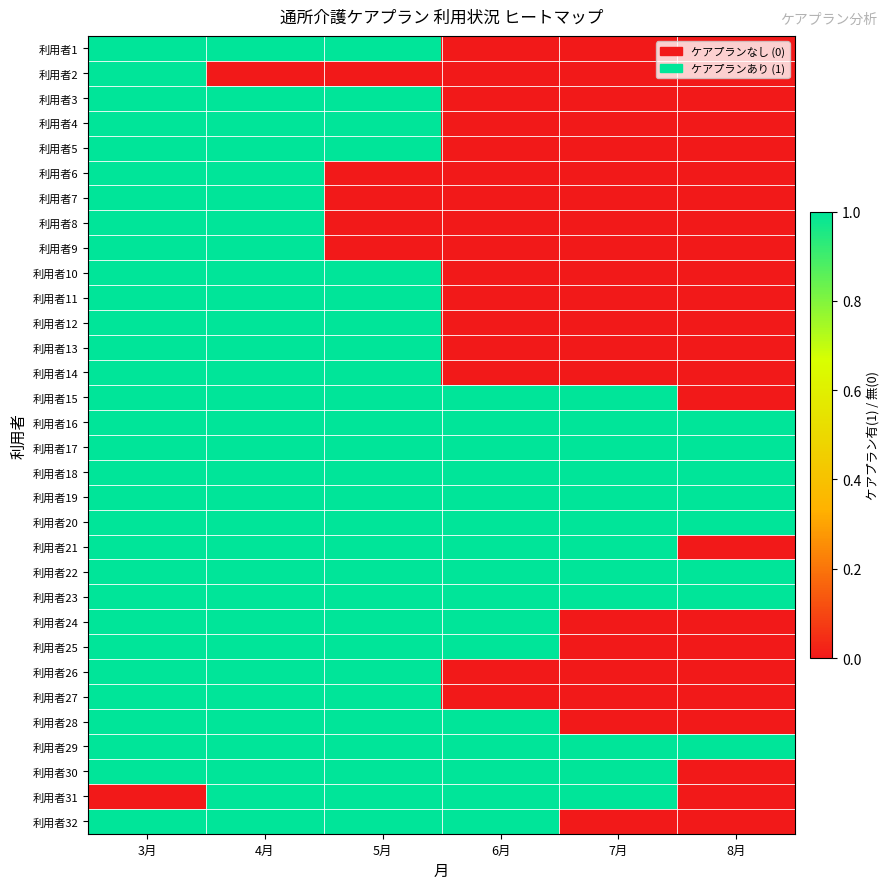

Reading left to right, transcribe all the data shown in this chart.

利用者1: 3月=1	4月=1	5月=1	6月=0	7月=0	8月=0
利用者2: 3月=1	4月=0	5月=0	6月=0	7月=0	8月=0
利用者3: 3月=1	4月=1	5月=1	6月=0	7月=0	8月=0
利用者4: 3月=1	4月=1	5月=1	6月=0	7月=0	8月=0
利用者5: 3月=1	4月=1	5月=1	6月=0	7月=0	8月=0
利用者6: 3月=1	4月=1	5月=0	6月=0	7月=0	8月=0
利用者7: 3月=1	4月=1	5月=0	6月=0	7月=0	8月=0
利用者8: 3月=1	4月=1	5月=0	6月=0	7月=0	8月=0
利用者9: 3月=1	4月=1	5月=0	6月=0	7月=0	8月=0
利用者10: 3月=1	4月=1	5月=1	6月=0	7月=0	8月=0
利用者11: 3月=1	4月=1	5月=1	6月=0	7月=0	8月=0
利用者12: 3月=1	4月=1	5月=1	6月=0	7月=0	8月=0
利用者13: 3月=1	4月=1	5月=1	6月=0	7月=0	8月=0
利用者14: 3月=1	4月=1	5月=1	6月=0	7月=0	8月=0
利用者15: 3月=1	4月=1	5月=1	6月=1	7月=1	8月=0
利用者16: 3月=1	4月=1	5月=1	6月=1	7月=1	8月=1
利用者17: 3月=1	4月=1	5月=1	6月=1	7月=1	8月=1
利用者18: 3月=1	4月=1	5月=1	6月=1	7月=1	8月=1
利用者19: 3月=1	4月=1	5月=1	6月=1	7月=1	8月=1
利用者20: 3月=1	4月=1	5月=1	6月=1	7月=1	8月=1
利用者21: 3月=1	4月=1	5月=1	6月=1	7月=1	8月=0
利用者22: 3月=1	4月=1	5月=1	6月=1	7月=1	8月=1
利用者23: 3月=1	4月=1	5月=1	6月=1	7月=1	8月=1
利用者24: 3月=1	4月=1	5月=1	6月=1	7月=0	8月=0
利用者25: 3月=1	4月=1	5月=1	6月=1	7月=0	8月=0
利用者26: 3月=1	4月=1	5月=1	6月=0	7月=0	8月=0
利用者27: 3月=1	4月=1	5月=1	6月=0	7月=0	8月=0
利用者28: 3月=1	4月=1	5月=1	6月=1	7月=0	8月=0
利用者29: 3月=1	4月=1	5月=1	6月=1	7月=1	8月=1
利用者30: 3月=1	4月=1	5月=1	6月=1	7月=1	8月=0
利用者31: 3月=0	4月=1	5月=1	6月=1	7月=1	8月=0
利用者32: 3月=1	4月=1	5月=1	6月=1	7月=0	8月=0